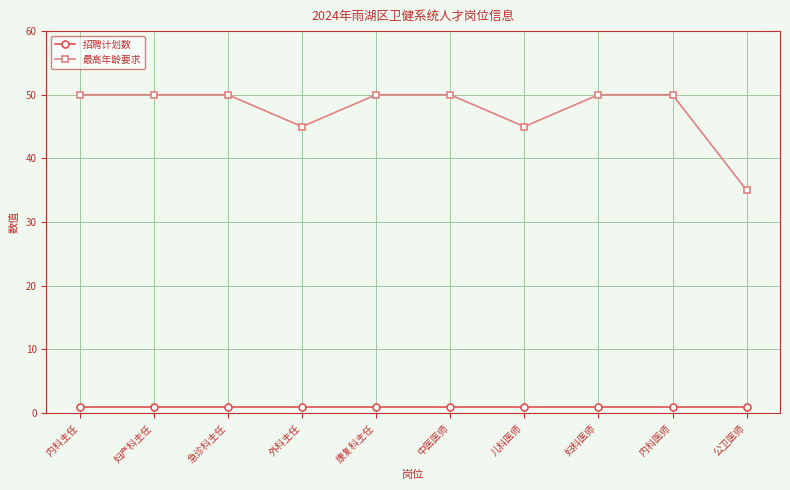

How many categories are shown in the chart?

10